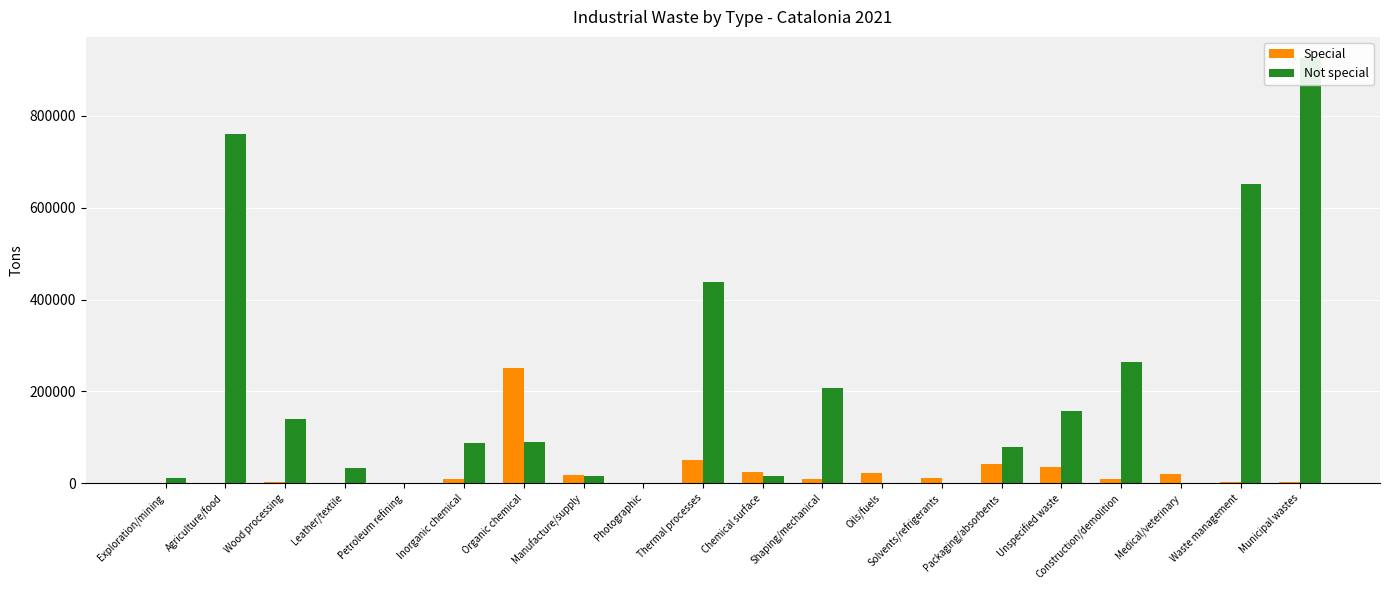

Reading left to right, list all the values displayed in this chart.

Special: 64	159	1944	265	37	9587	250396	17301	397	49804	24874	9104	20982	10407	41010	35686	8286	20685	2297	3241
Not special: 11600	760084	139607	33599	176	86969	90433	15035	9	437385	15601	207510	0	0	79515	157767	264836	275	650621	925838